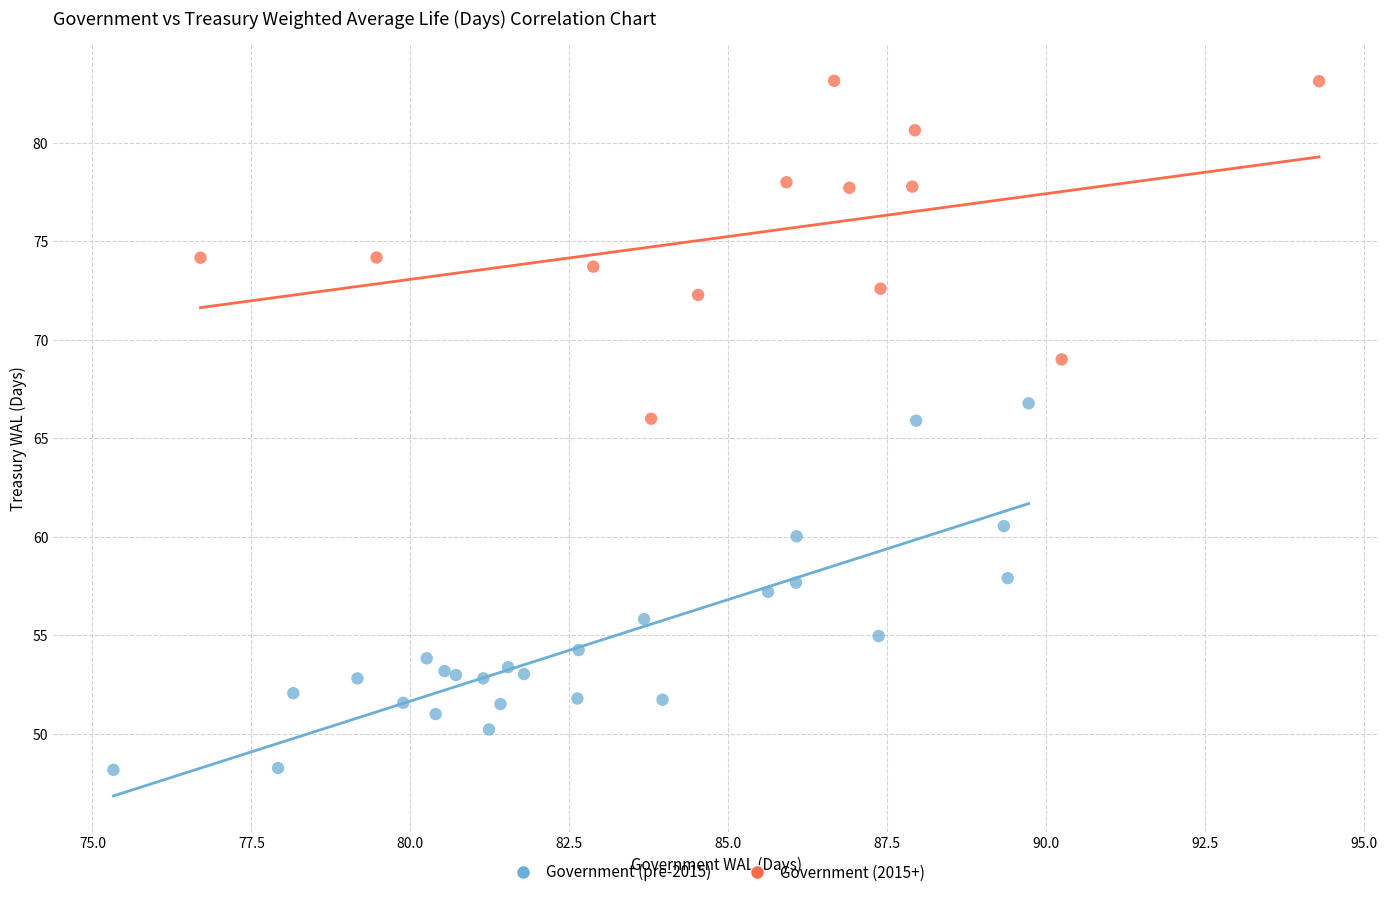

Which series reaches the maximum Y coordinate?

Government (2015+)